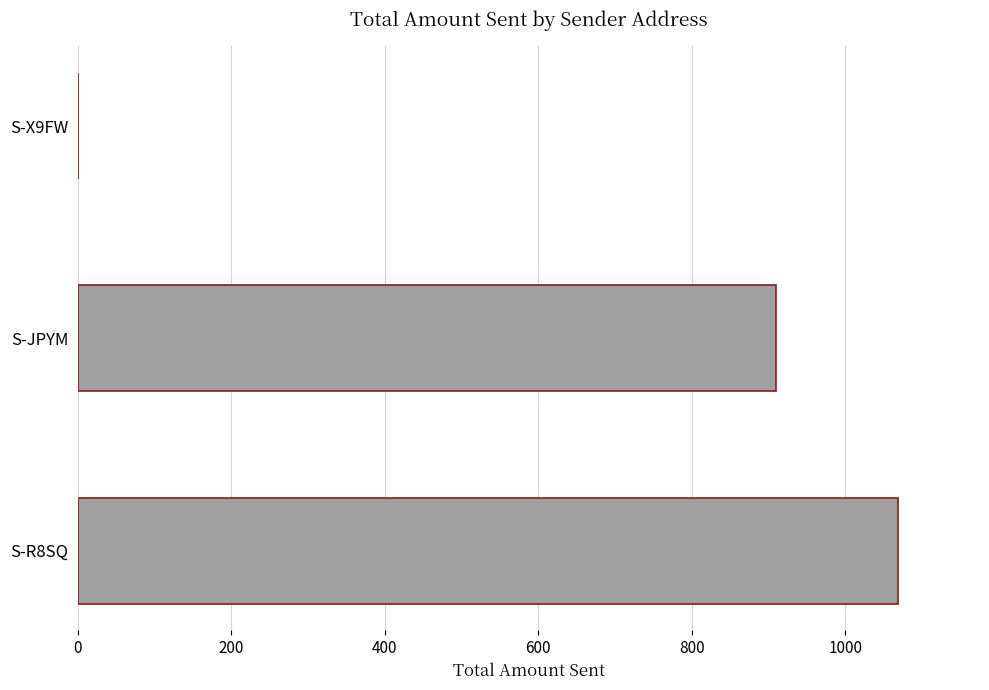

Between S-JPYM and S-X9FW, which is larger?

S-JPYM